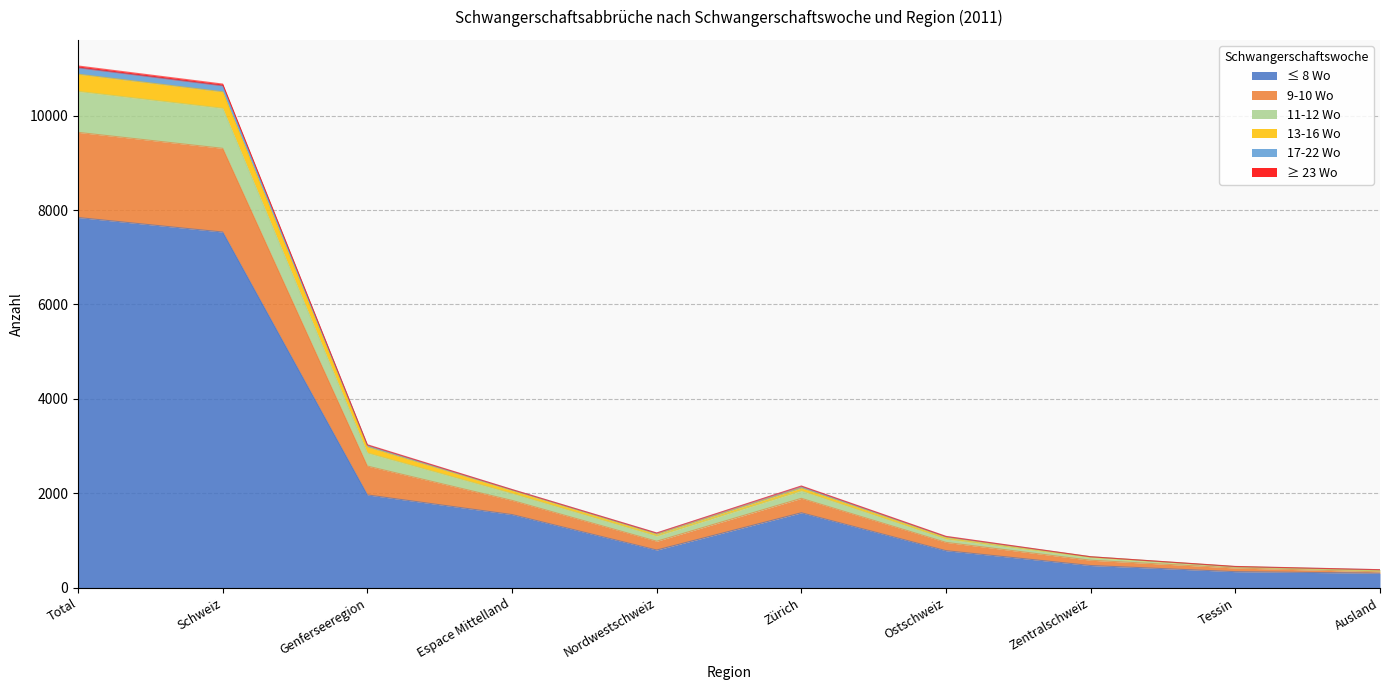

How many interior local valleys does the 9-10 Wo series have?

1